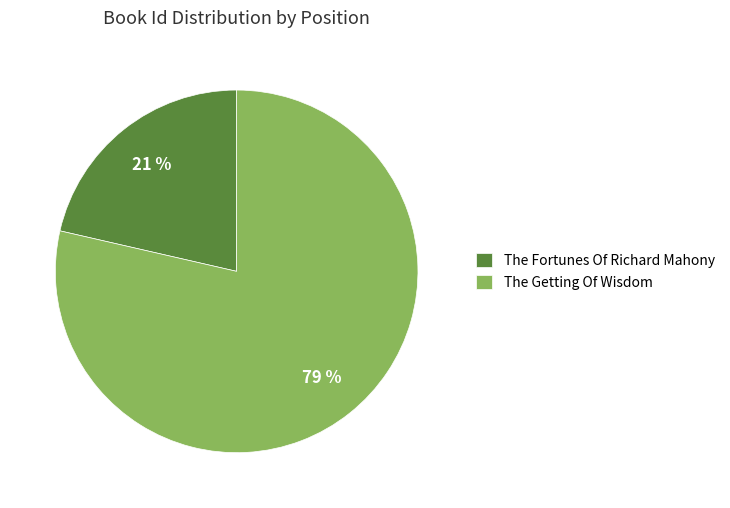

The The Getting Of Wisdom slice represents 85% of the pie. True or false?

False